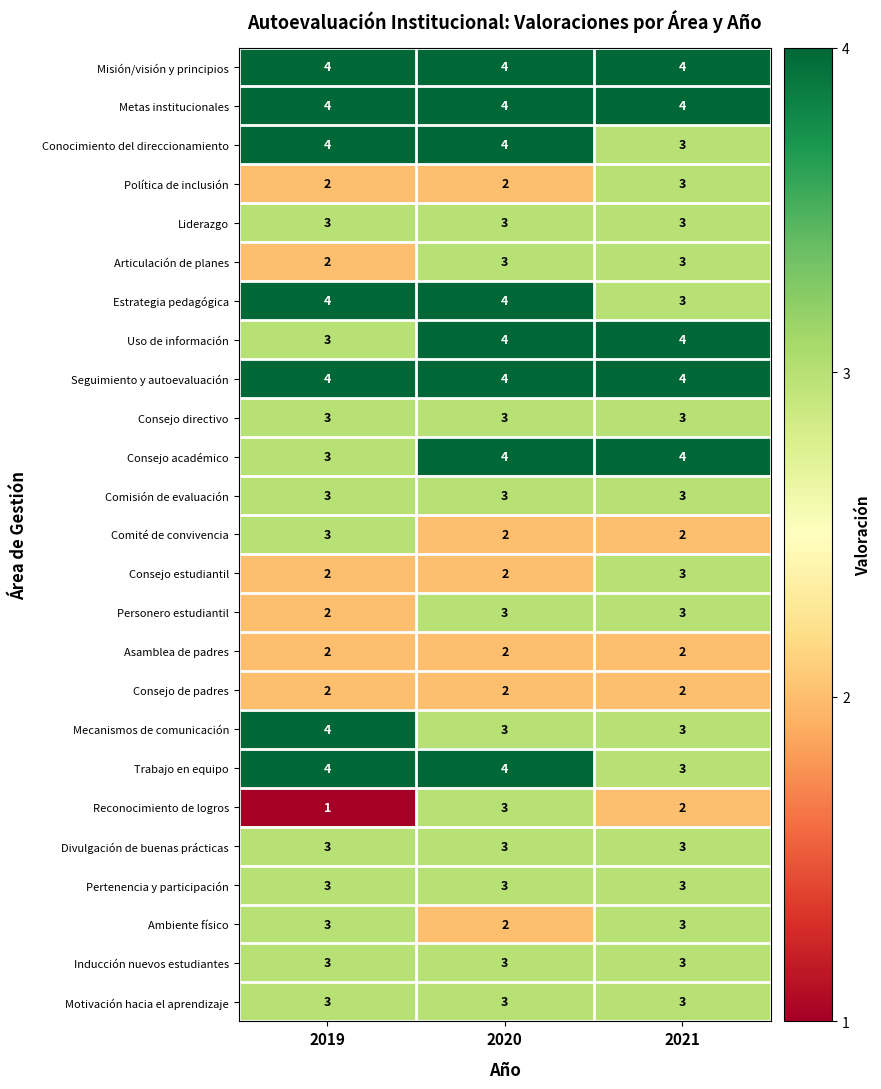

What is the smallest value displayed?

1